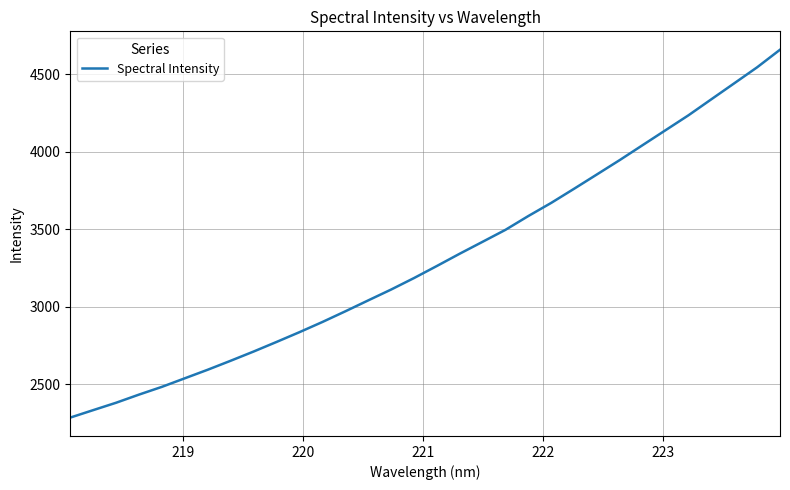

What is the difference between the maximum and minimum values?

2375.4